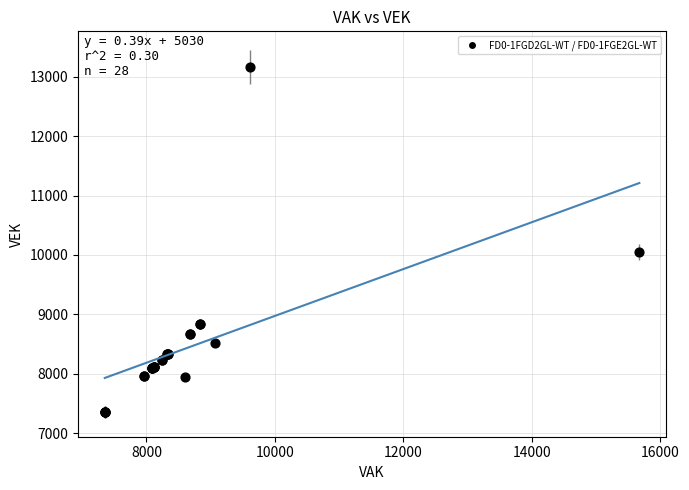

What Y value in the scatter plot is closest to 10258?

10057